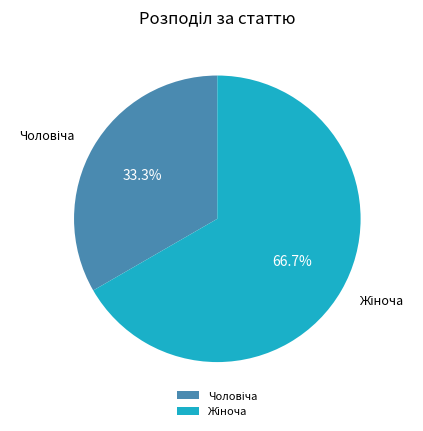

How many slices are in this pie chart?

2